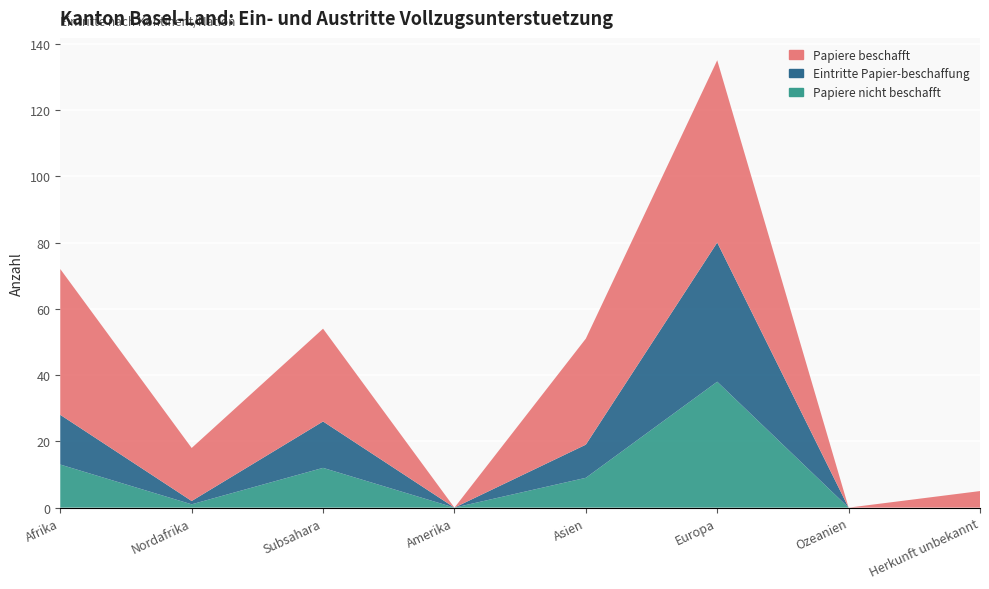

Reading left to right, list all the values displayed in this chart.

Eintritte Papier-beschaffung: Afrika=15	Nordafrika=1	Subsahara=14	Amerika=0	Asien=10	Europa=42	Ozeanien=0	Herkunft unbekannt=0
Papiere beschafft: Afrika=44	Nordafrika=16	Subsahara=28	Amerika=0	Asien=32	Europa=55	Ozeanien=0	Herkunft unbekannt=5
Papiere nicht beschafft: Afrika=13	Nordafrika=1	Subsahara=12	Amerika=0	Asien=9	Europa=38	Ozeanien=0	Herkunft unbekannt=0